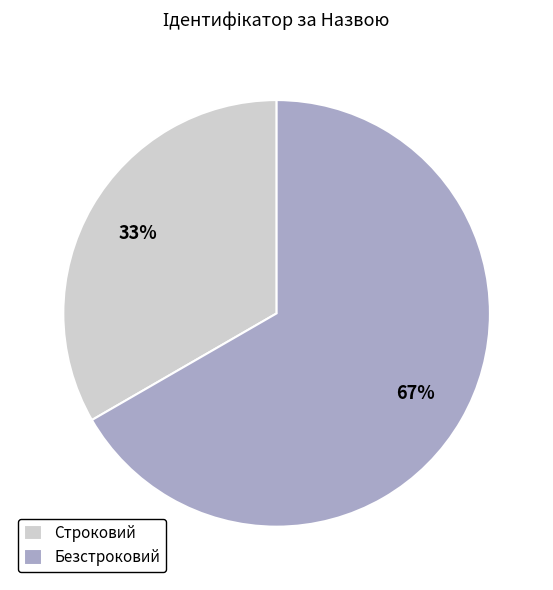

Which category has the biggest portion of the pie?

Безстроковий